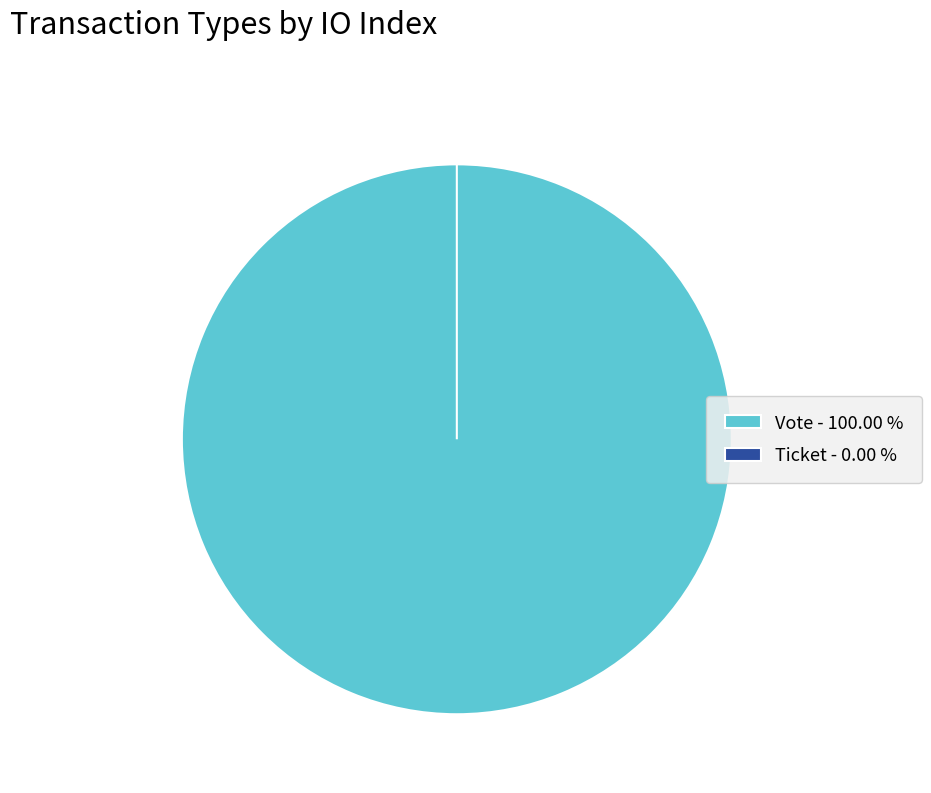

Count the number of slices in the pie.

2